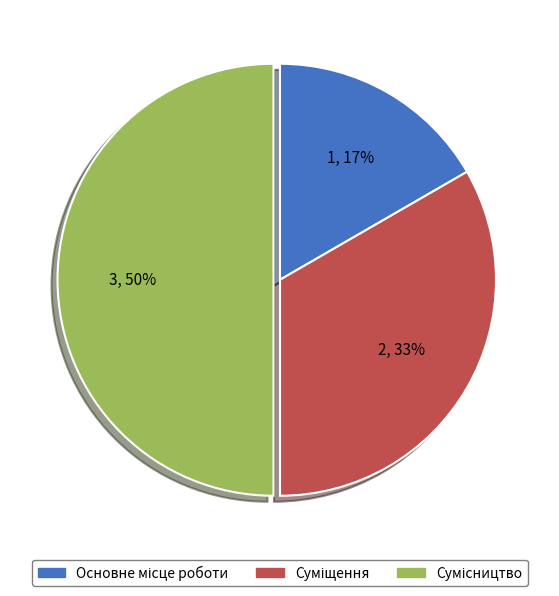

To the nearest percent, what is the average slice percentage?

33%